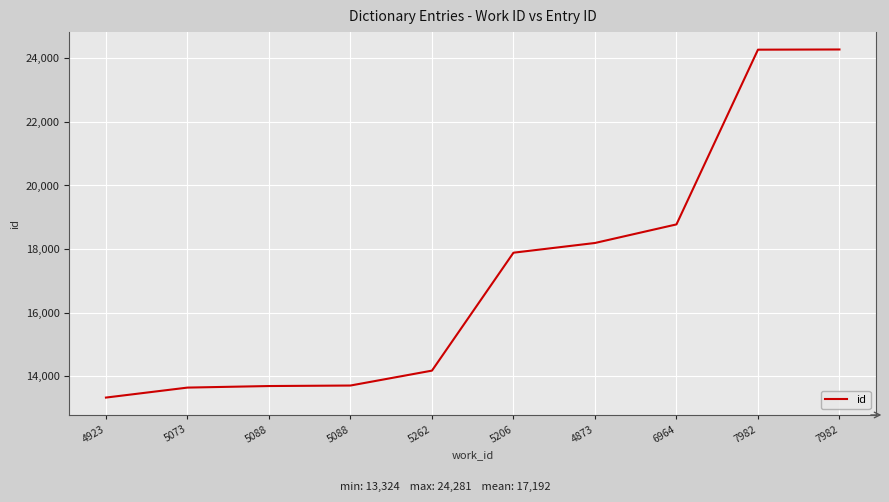

True or false: the data has more than 2 interior local peaks.

False